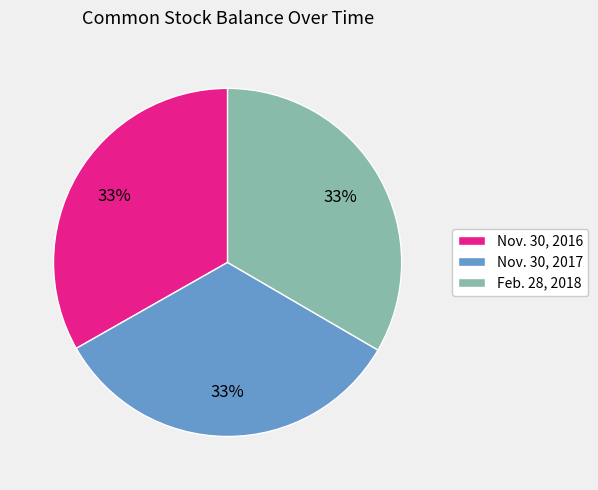

To the nearest percent, what is the combined percentage of Nov. 30, 2016 and Nov. 30, 2017?

67%